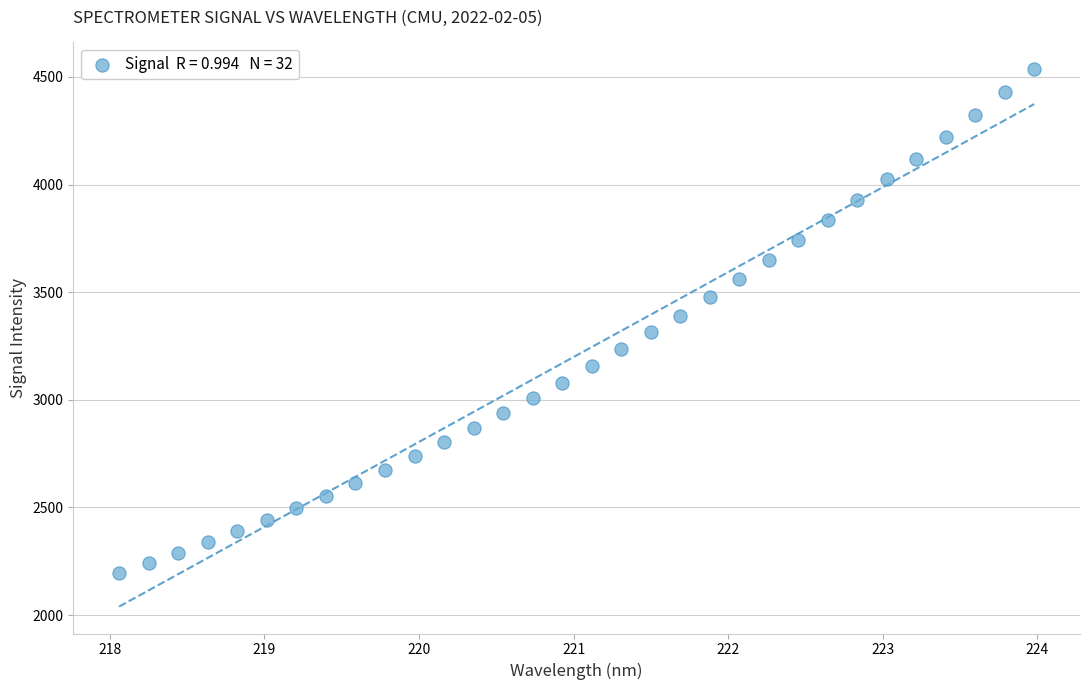

What is the range of X values (max minus min)?

5.9